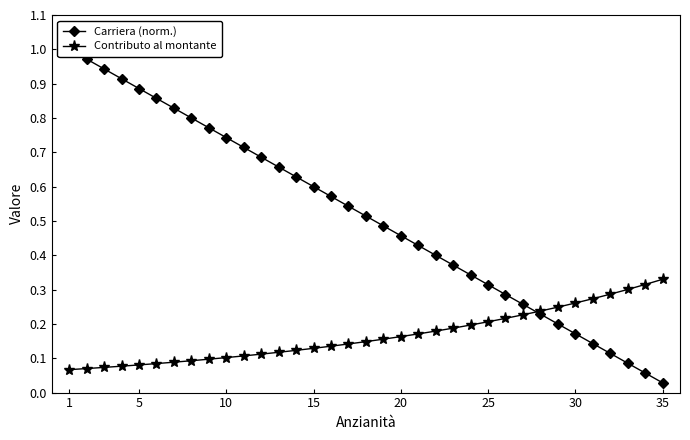

Which label corresponds to the largest value in the chart?

1